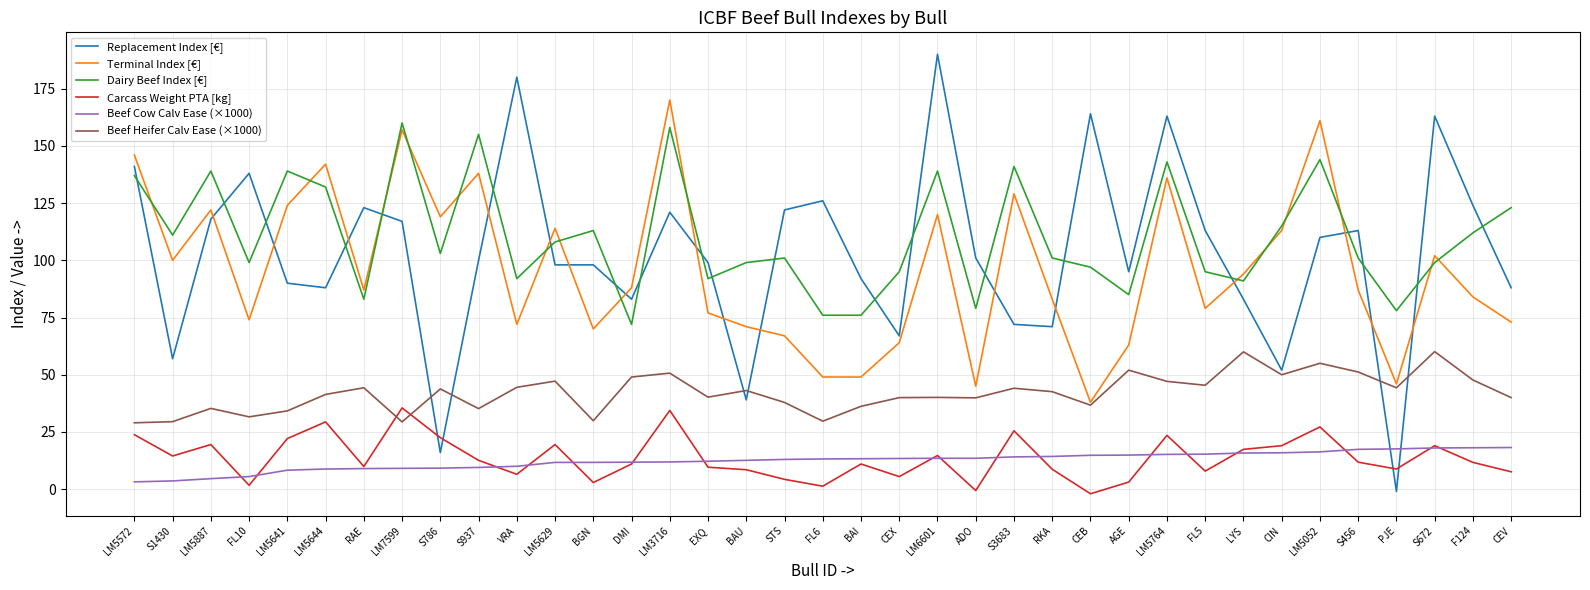

What are all the series names shown in the legend?

Replacement Index [€], Terminal Index [€], Dairy Beef Index [€], Carcass Weight PTA [kg], Beef Cow Calv Ease (×1000), Beef Heifer Calv Ease (×1000)